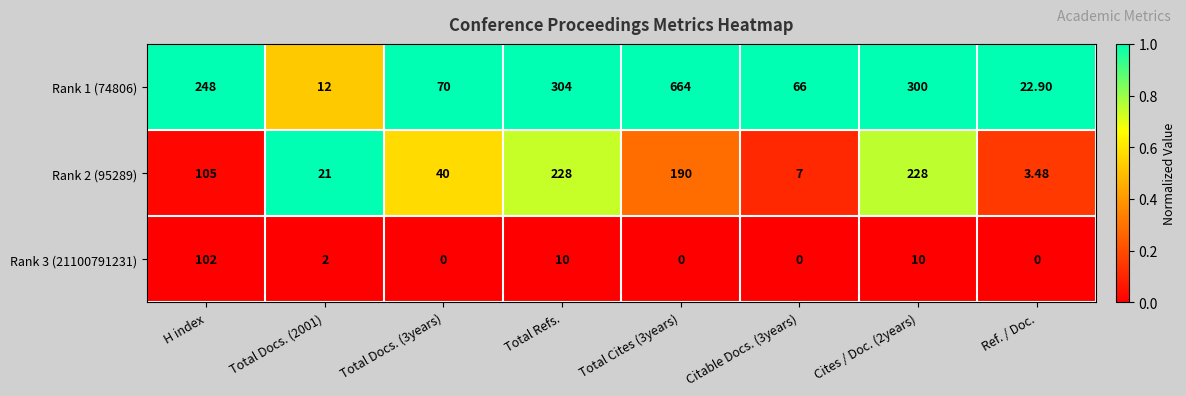

Is the value of Rank 1 (74806) at Total Docs. (2001) greater than the value of Rank 2 (95289) at Citable Docs. (3years)?

Yes